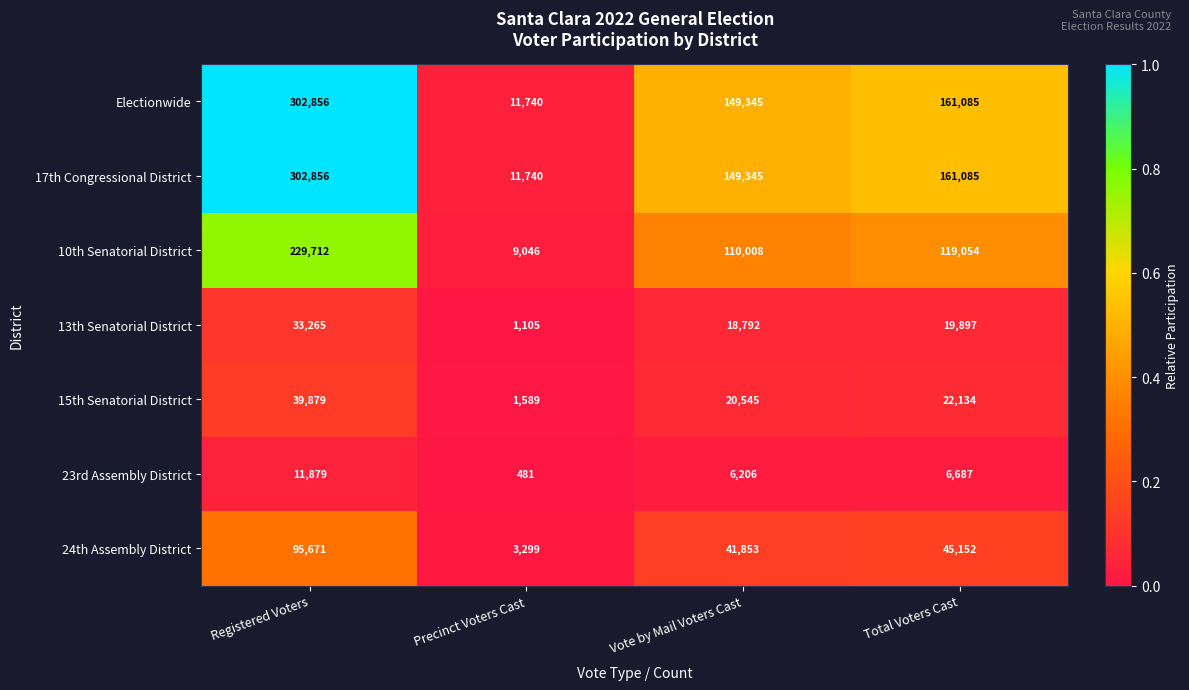

List the labels in order of 24th Assembly District value, largest first.

Registered Voters, Total Voters Cast, Vote by Mail Voters Cast, Precinct Voters Cast